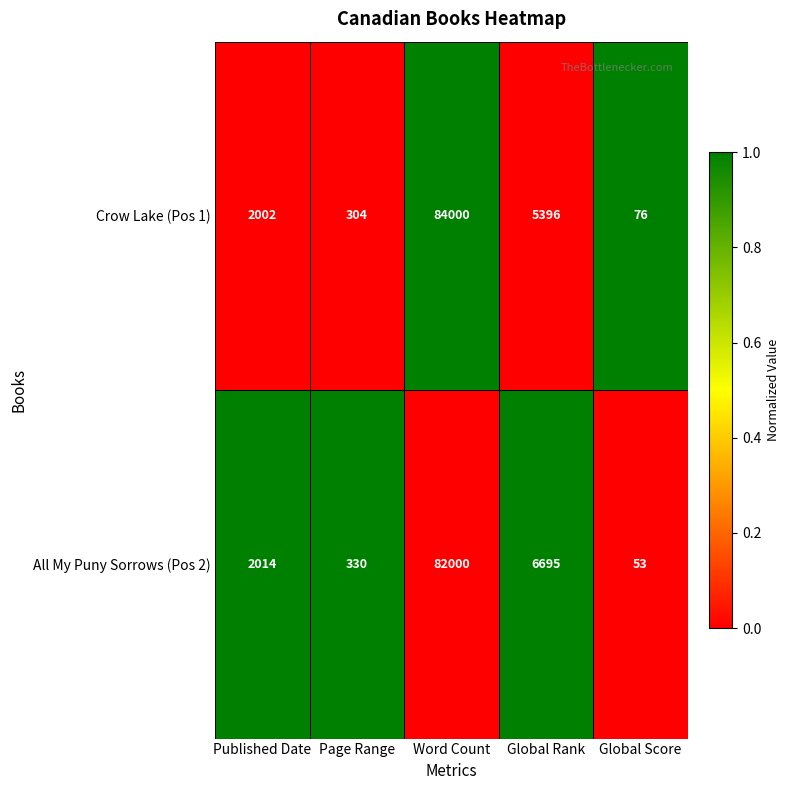

What is the spread (max minus min) of values at Global Score?

23